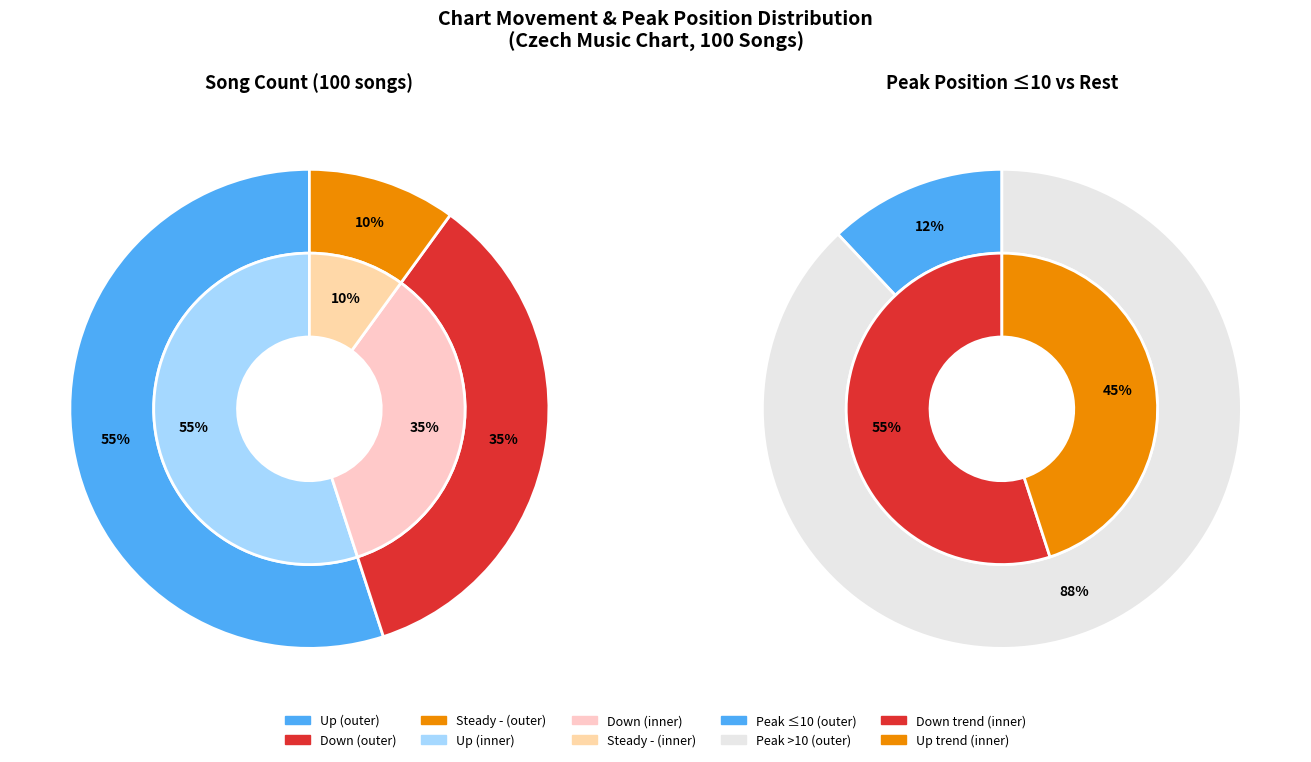

How much of the chart is everything except up?

45.0%